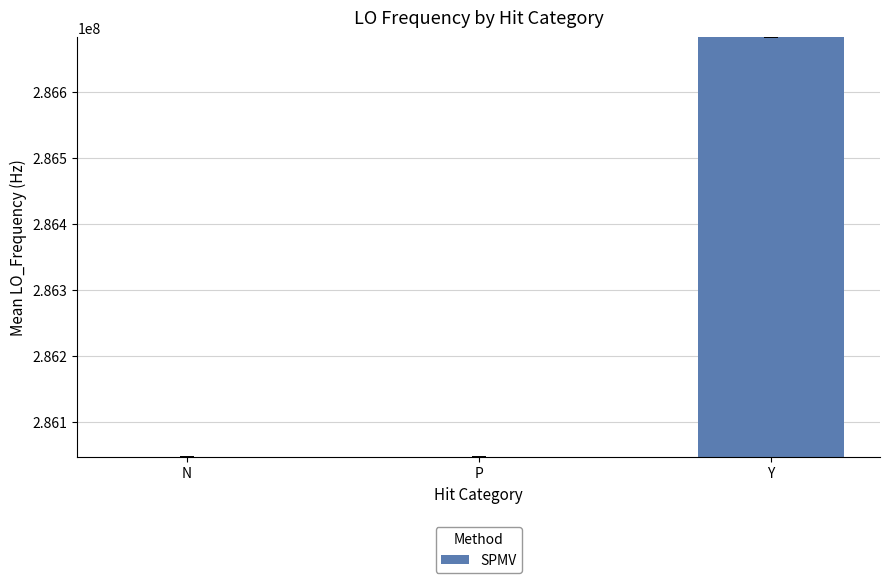

What is the sum of the values at P and Y?

572729699.7